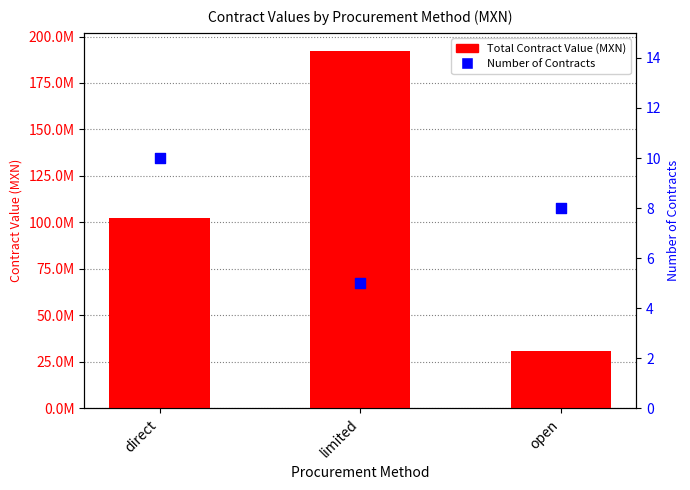

At which category is the sum across all series the highest?

limited